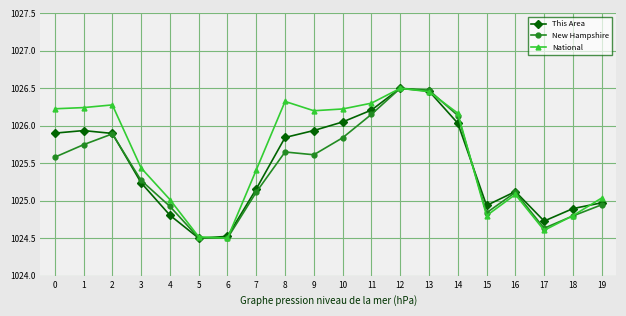

What is the minimum value shown in the chart?

1024.5